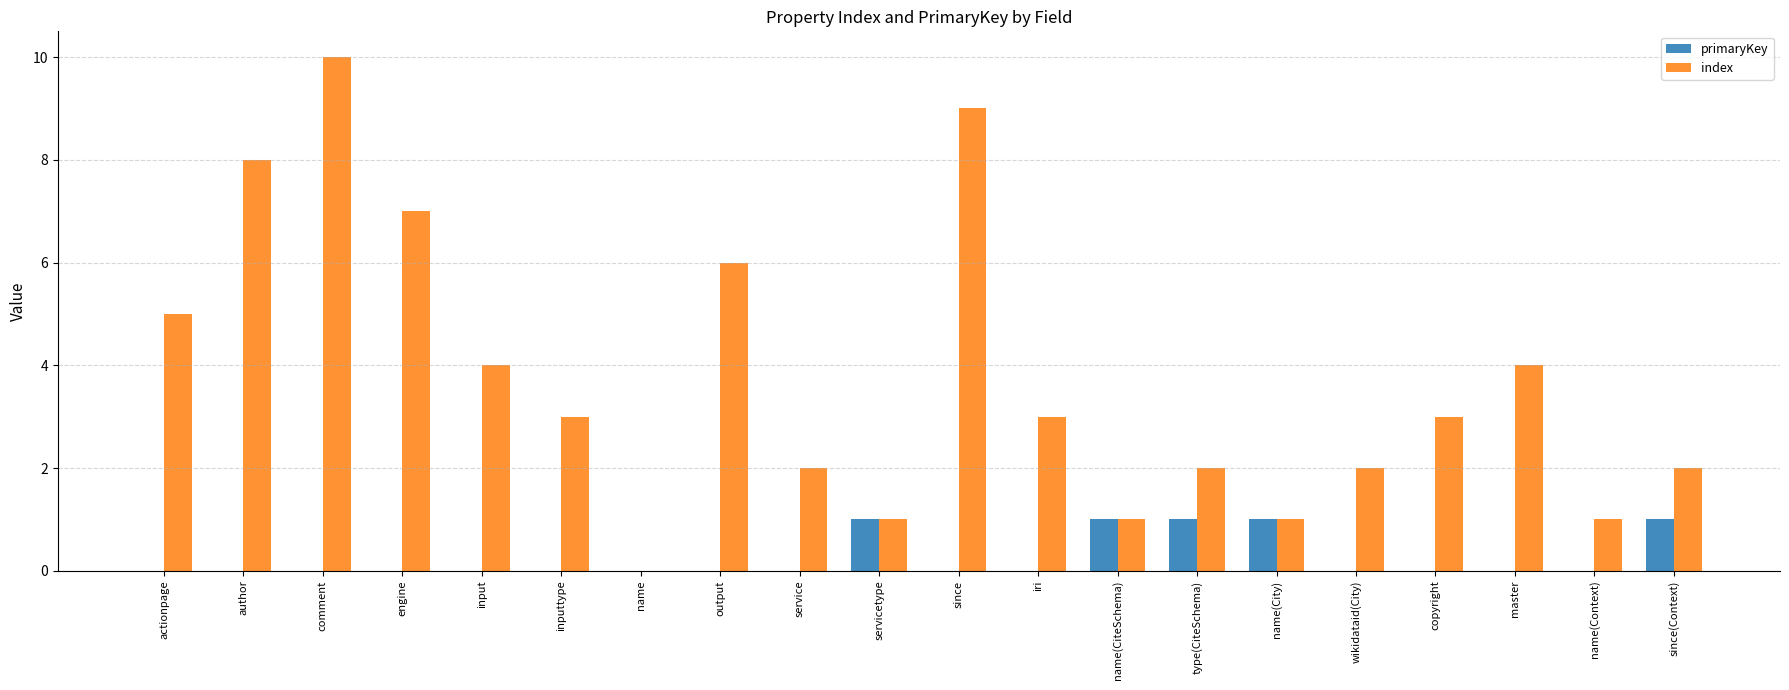

Is the value of primaryKey at name greater than the value of index at service?

No